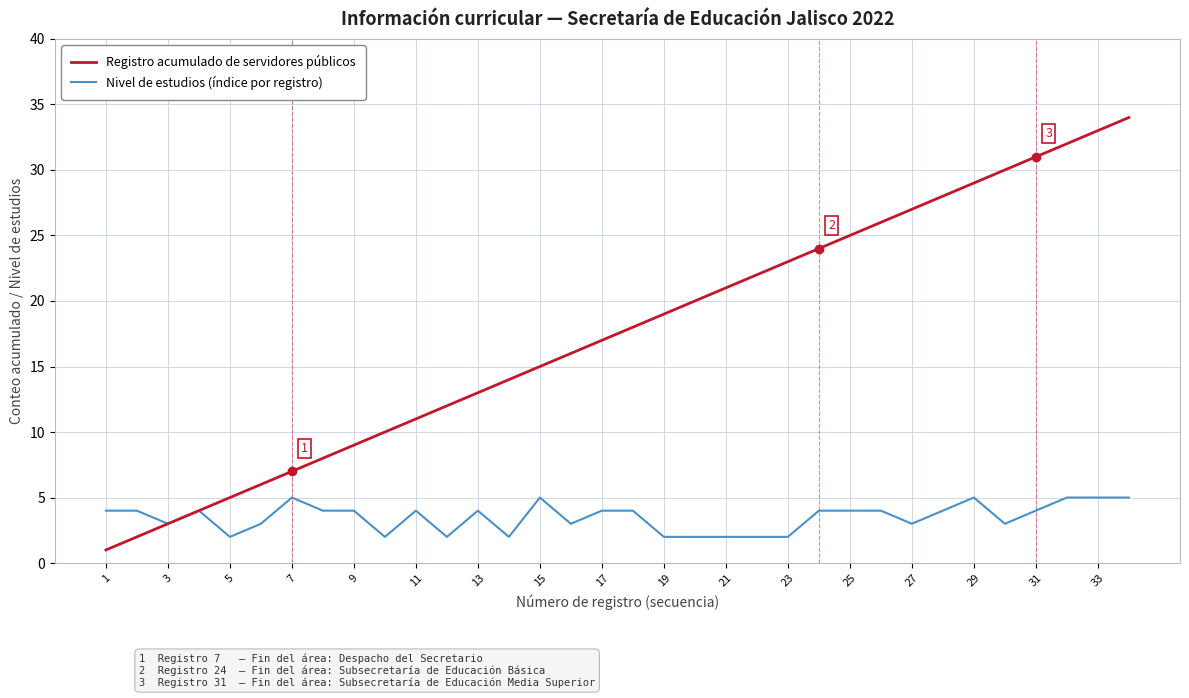

Reading left to right, what are all the values shown in this chart?

Registro acumulado de servidores públicos: 1	2	3	4	5	6	7	8	9	10	11	12	13	14	15	16	17	18	19	20	21	22	23	24	25	26	27	28	29	30	31	32	33	34
Nivel de estudios (índice por registro): 4	4	3	4	2	3	5	4	4	2	4	2	4	2	5	3	4	4	2	2	2	2	2	4	4	4	3	4	5	3	4	5	5	5